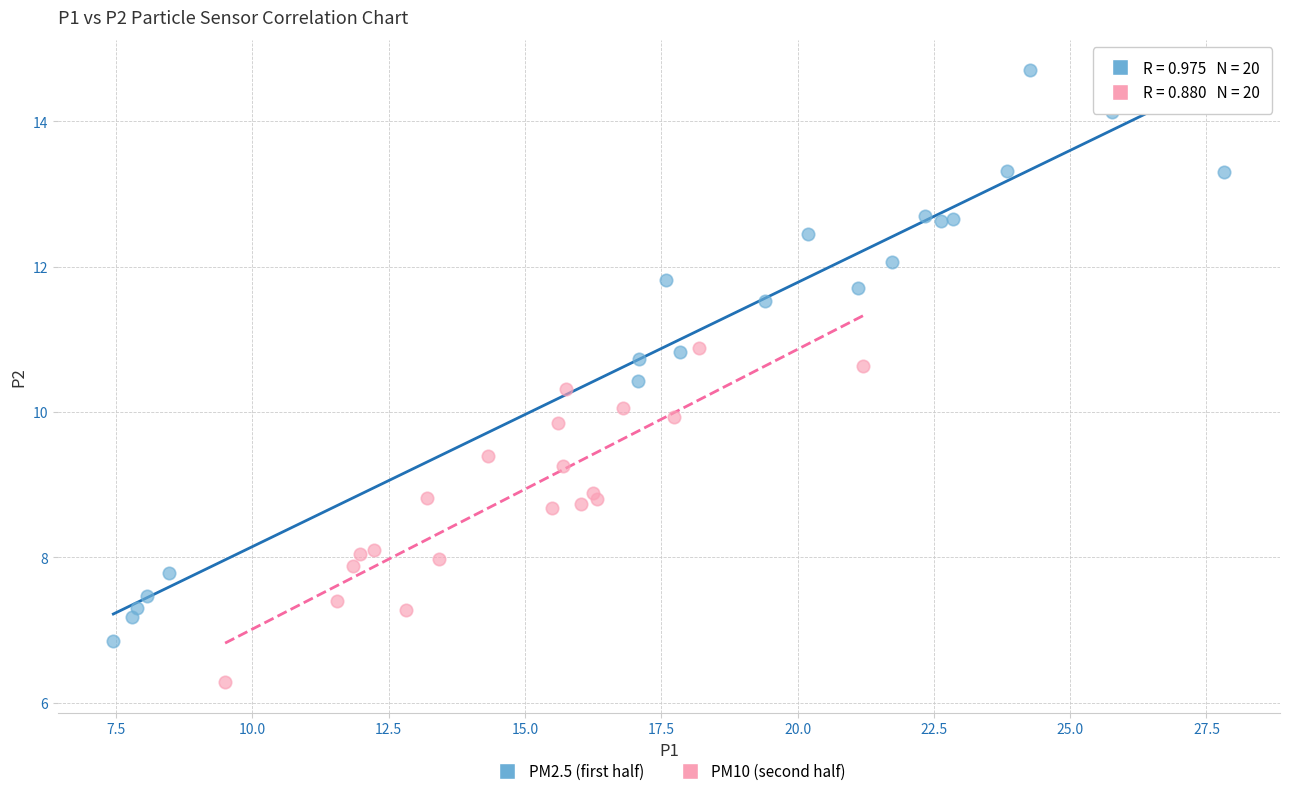

Which series reaches the minimum Y coordinate?

PM10 (second half)